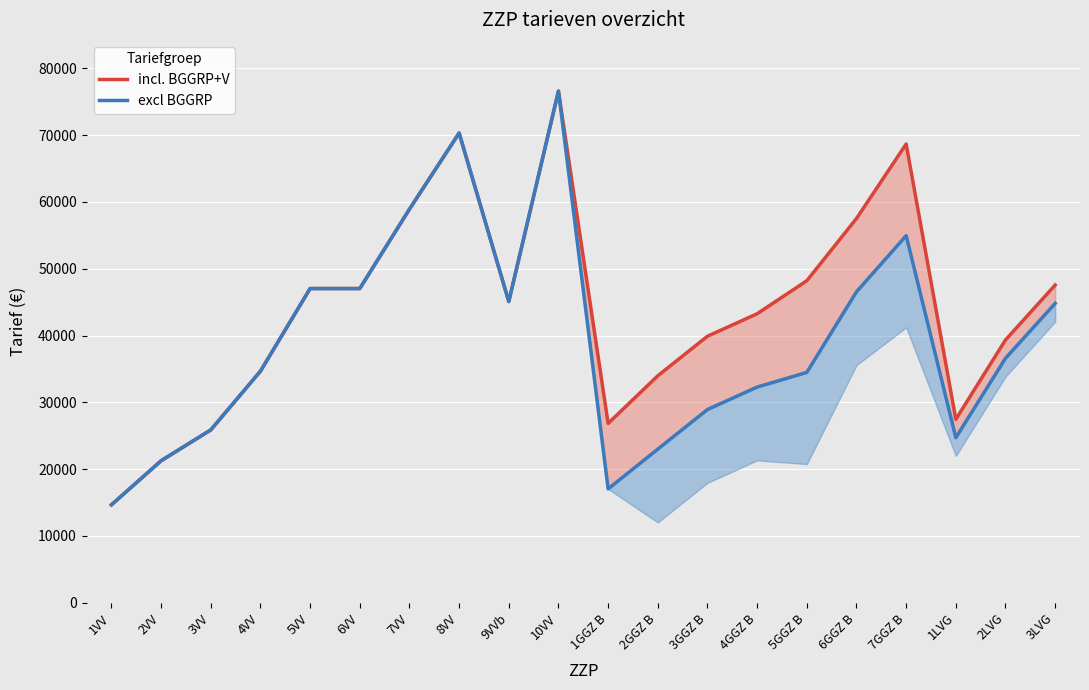

Where does the incl. BGGRP+V series first go above 45089?

5VV